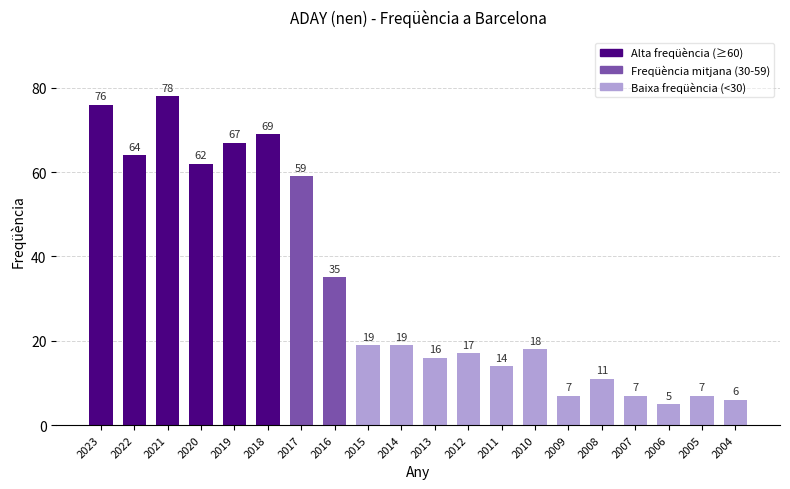

What is the change in value from 2021 to 2013?

-62